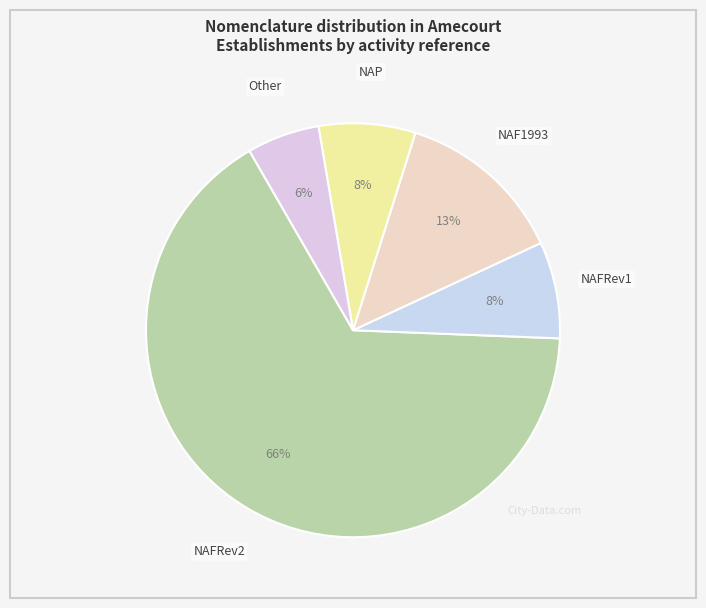

How many slices are in this pie chart?

5